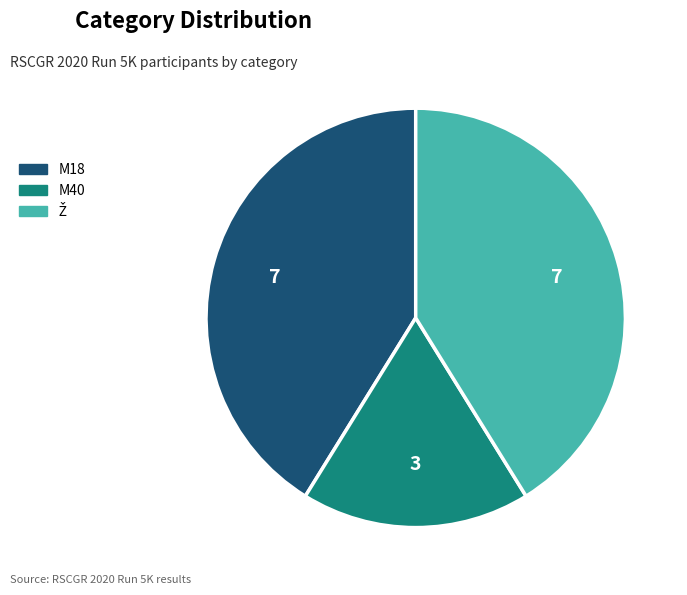

Count the number of slices in the pie.

3